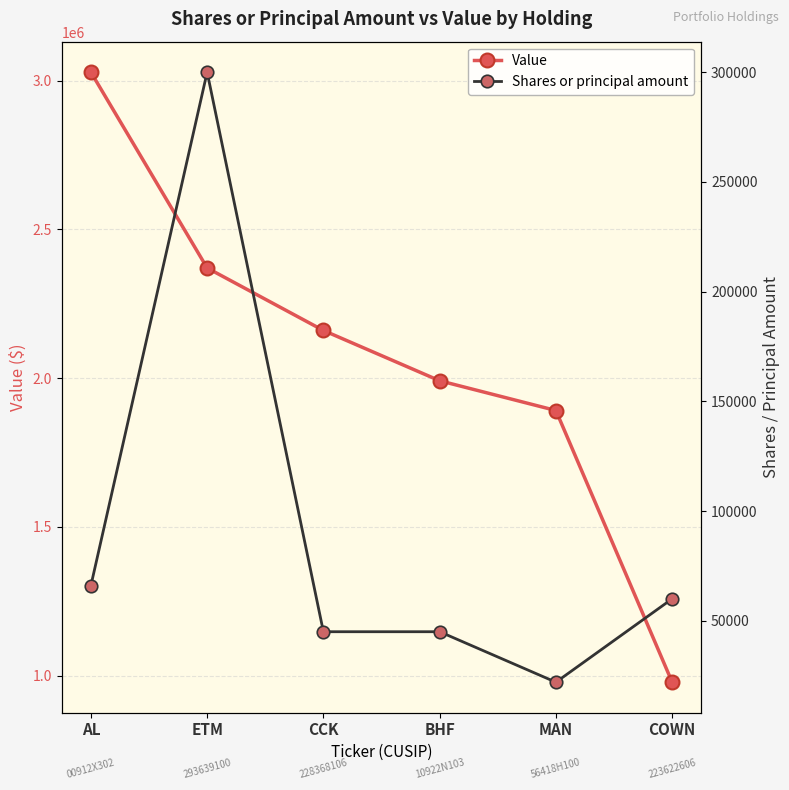

Reading left to right, what are all the values shown in this chart?

Value: 3028000	2370000	2160000	1991000	1891000	978000
Shares or principal amount: 66000	300000	45000	45000	22000	60000